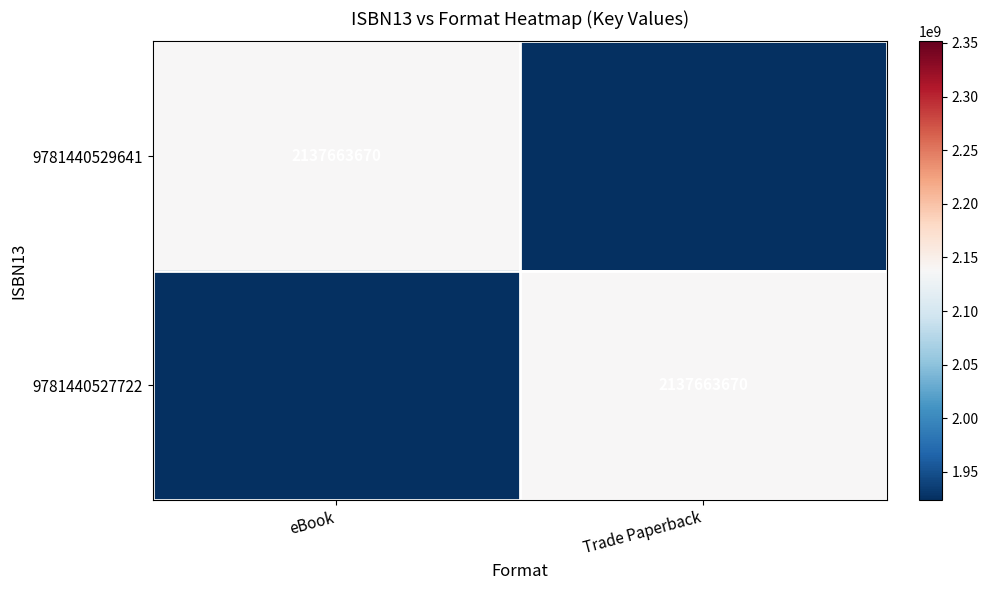

The 9781440529641 series shows 1238425253 at eBook. True or false?

False